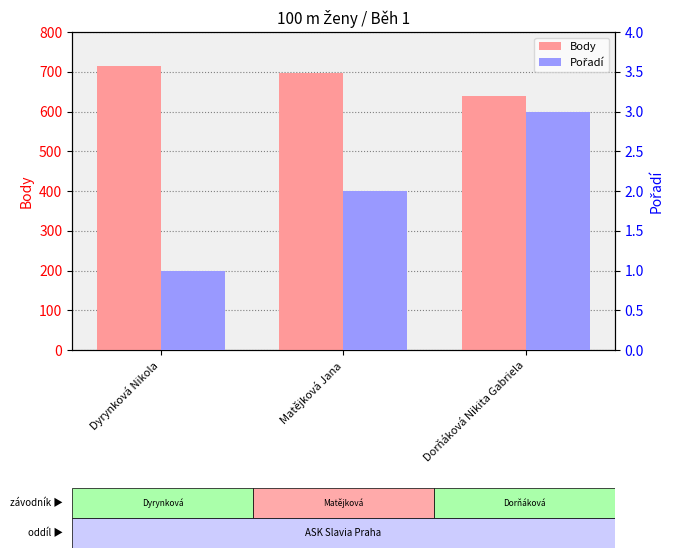

What is the difference between the highest and lowest values at Matějková Jana?

694